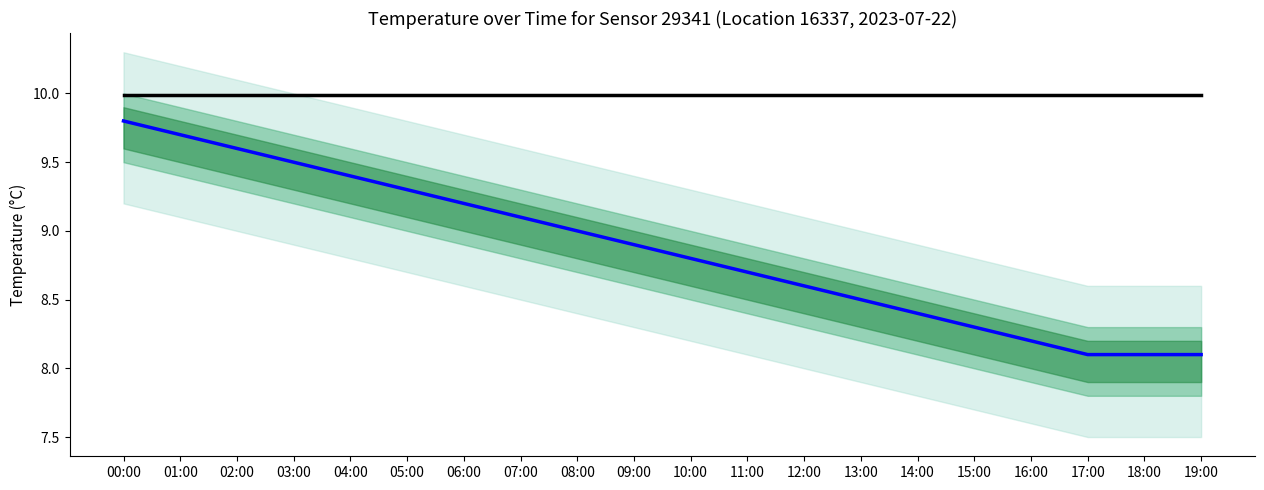

At which label does LTM reach its peak?

00:00